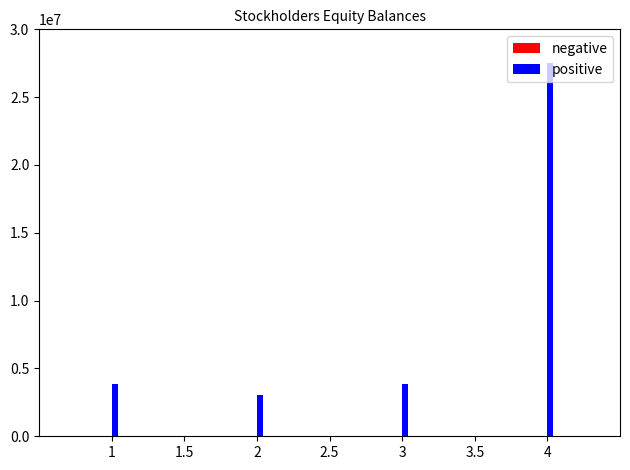

Which series has the largest total across all categories?

positive